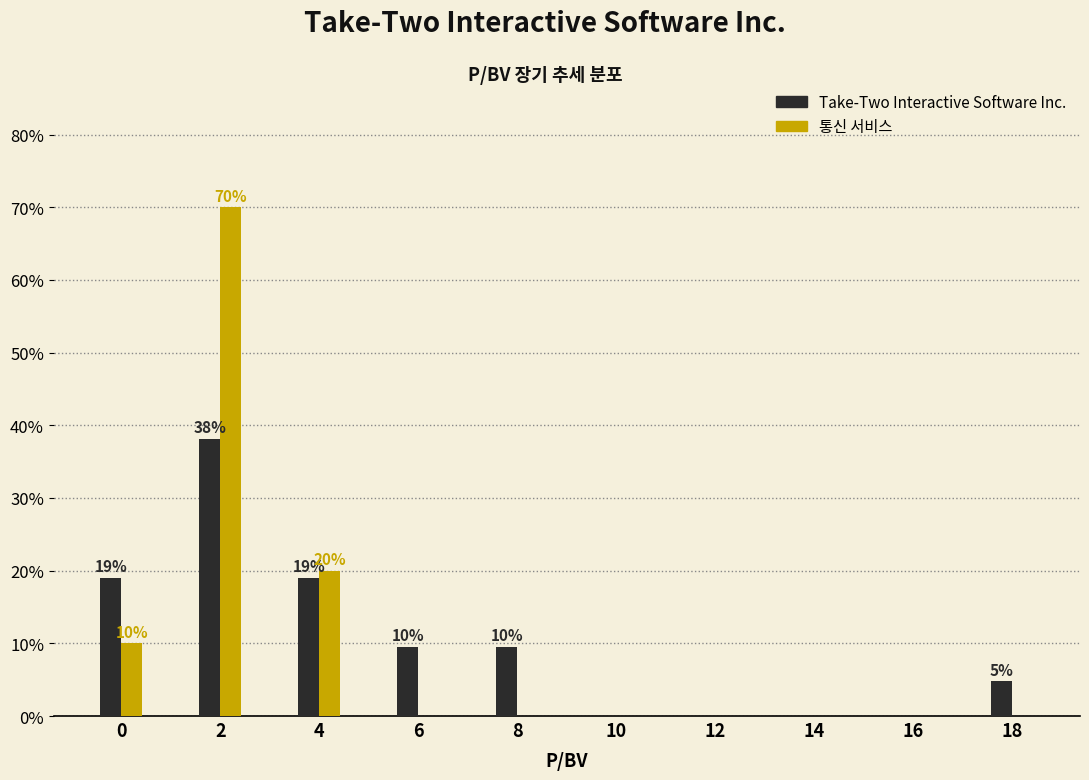

Reading left to right, transcribe all the data shown in this chart.

Take-Two Interactive Software Inc.: 0=19.0	2=38.1	4=19.0	6=9.5	8=9.5	10=0.0	12=0.0	14=0.0	16=0.0	18=4.8
통신 서비스: 0=10.0	2=70.0	4=20.0	6=0.0	8=0.0	10=0.0	12=0.0	14=0.0	16=0.0	18=0.0